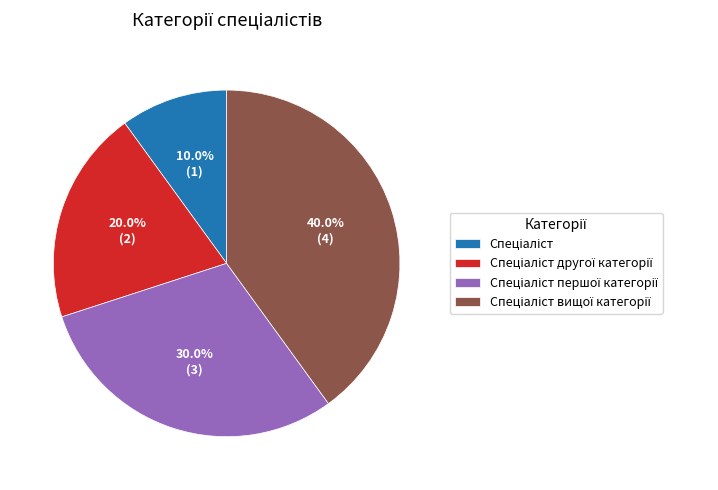

Is there any slice that represents more than half of the pie?

No